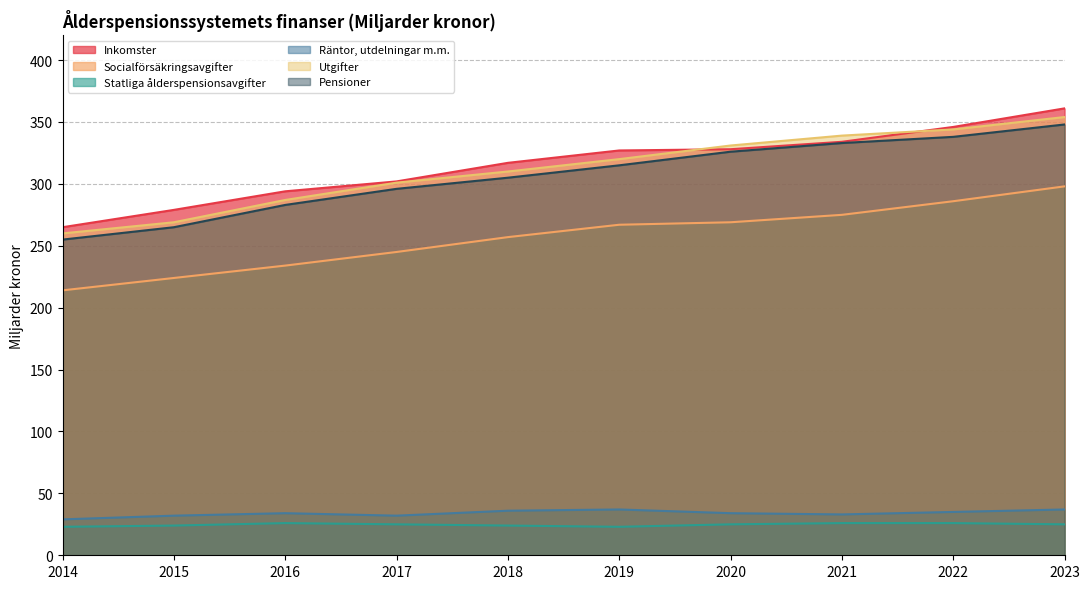

What are all the series names shown in the legend?

Inkomster, Socialförsäkringsavgifter, Statliga ålderspensionsavgifter, Räntor, utdelningar m.m., Utgifter, Pensioner